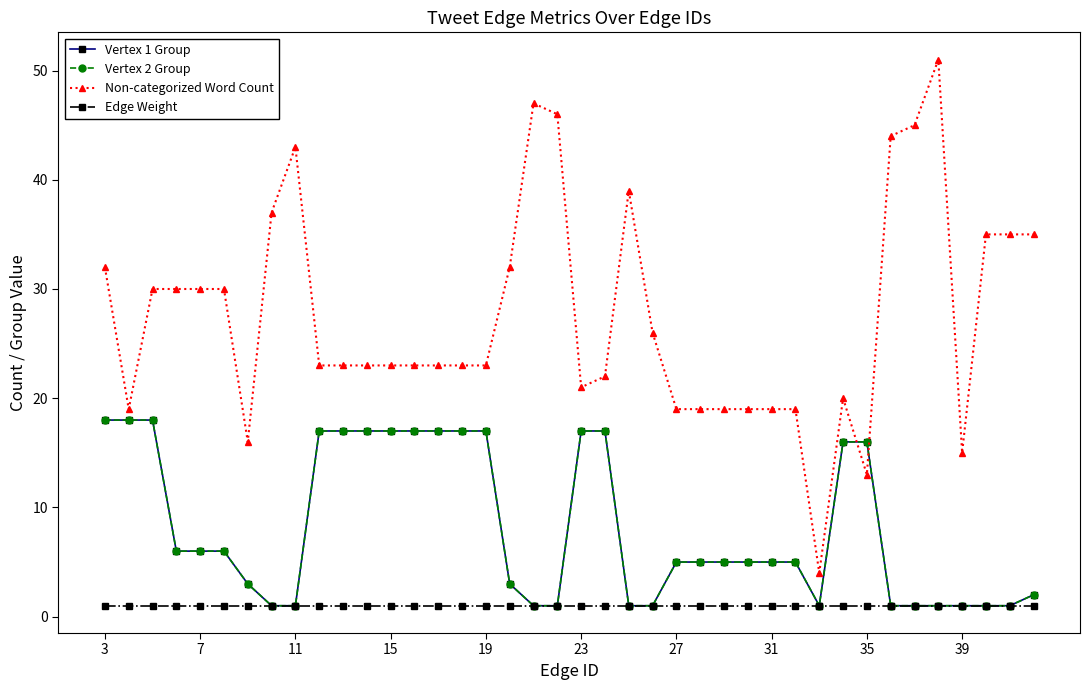

What is the maximum value shown in the chart?

51